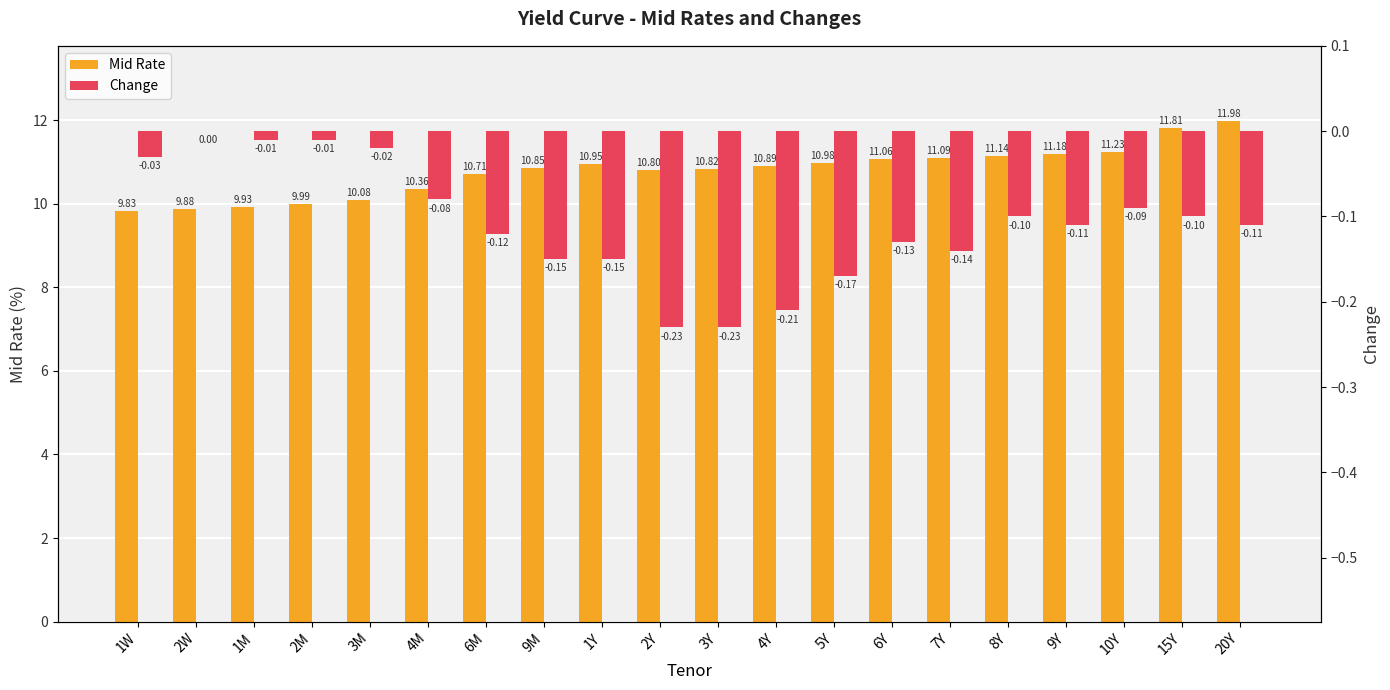

Rank the series by their maximum value, from lowest to highest.

Change, Mid Rate